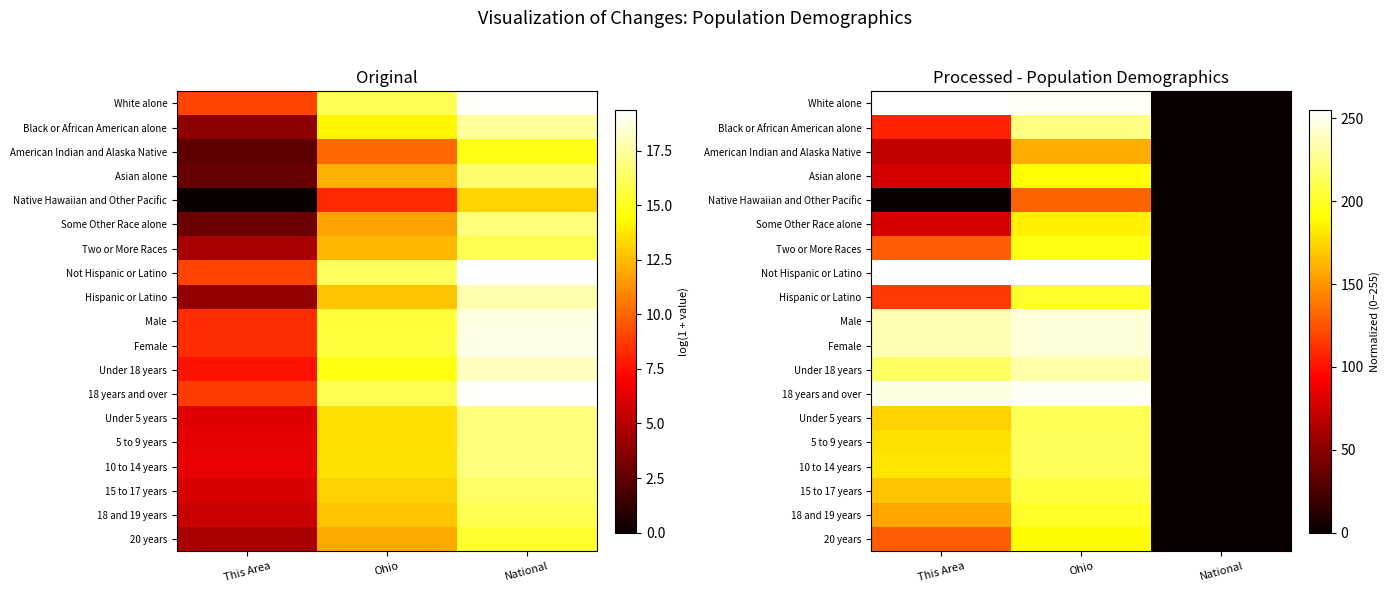

What is the total value across all series at This Area?

3003.0